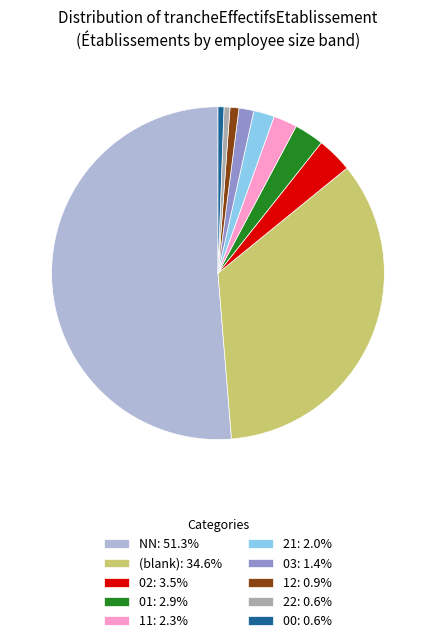

Does any single category account for the majority?

Yes